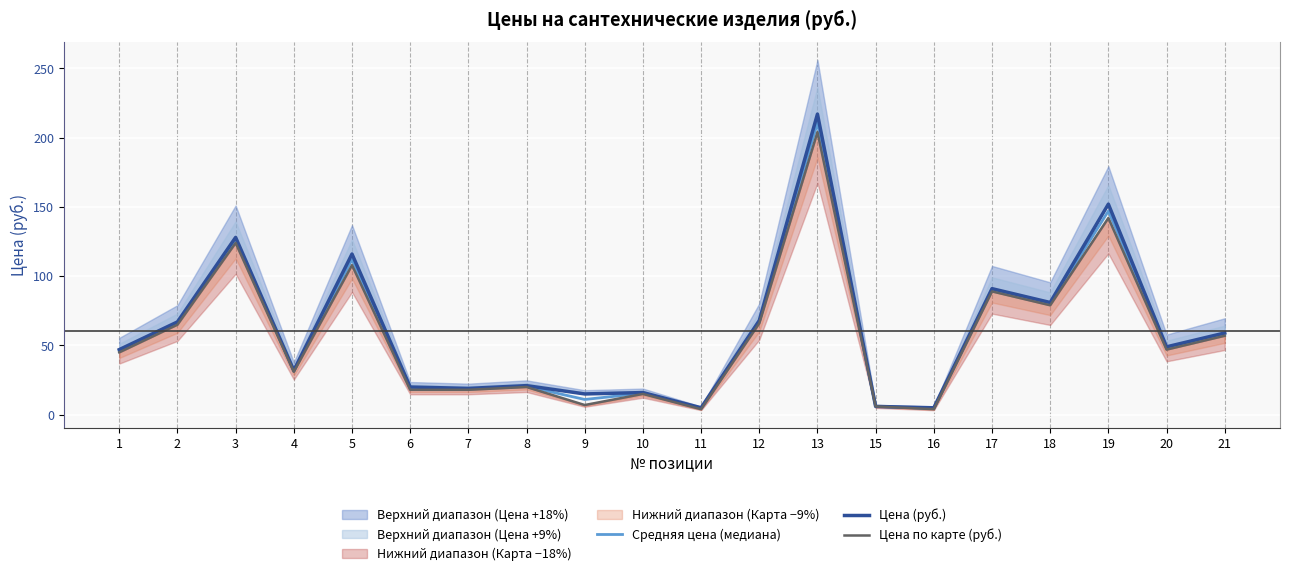

The value of Цена (руб.) at 5 is 116.0. True or false?

True